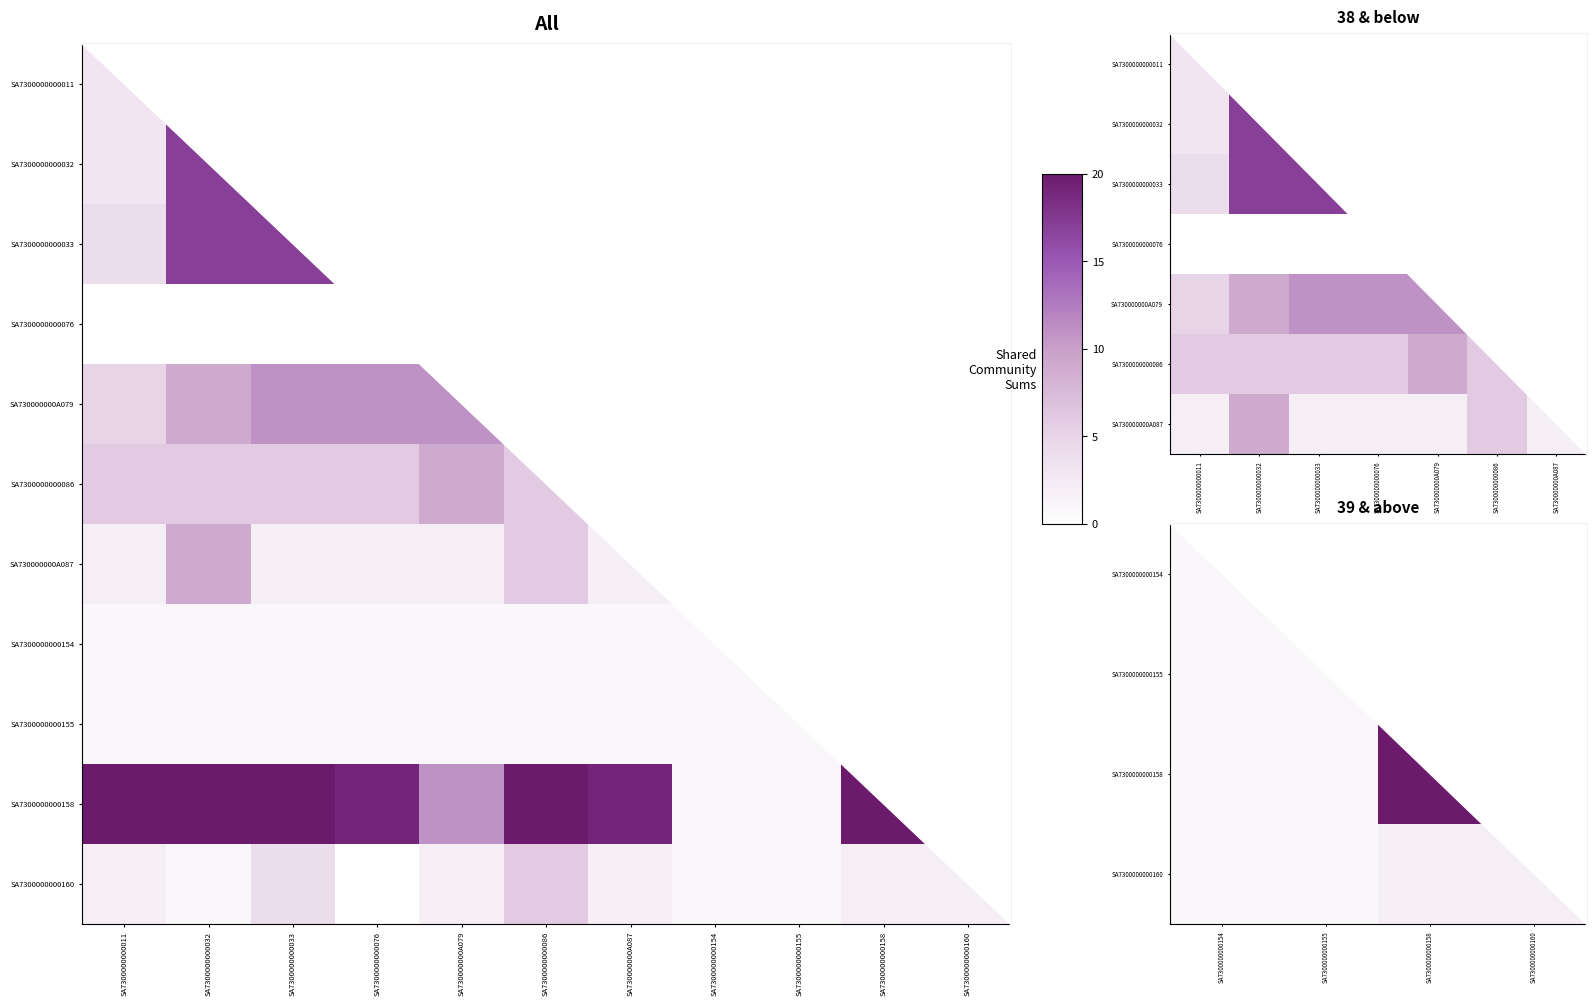

Where is SA7300000000086 nearest to the value 10?

SA730000000A079